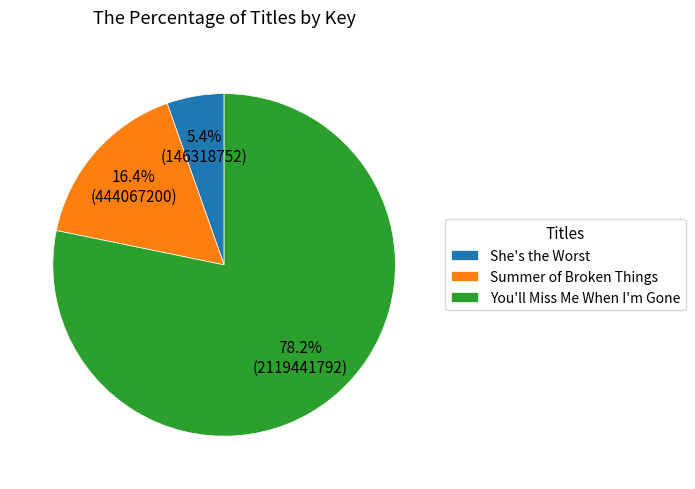

What is the ratio of the value at Summer of Broken Things to the value at You'll Miss Me When I'm Gone?

0.2